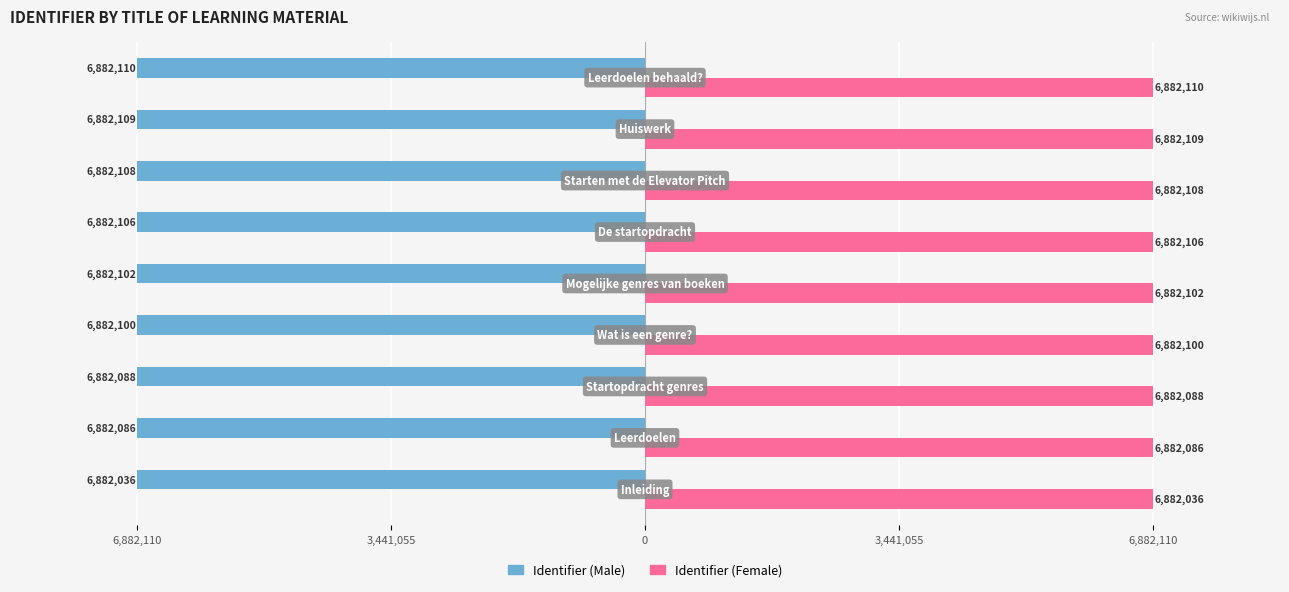

What are all the series names shown in the legend?

Identifier (Male), Identifier (Female)